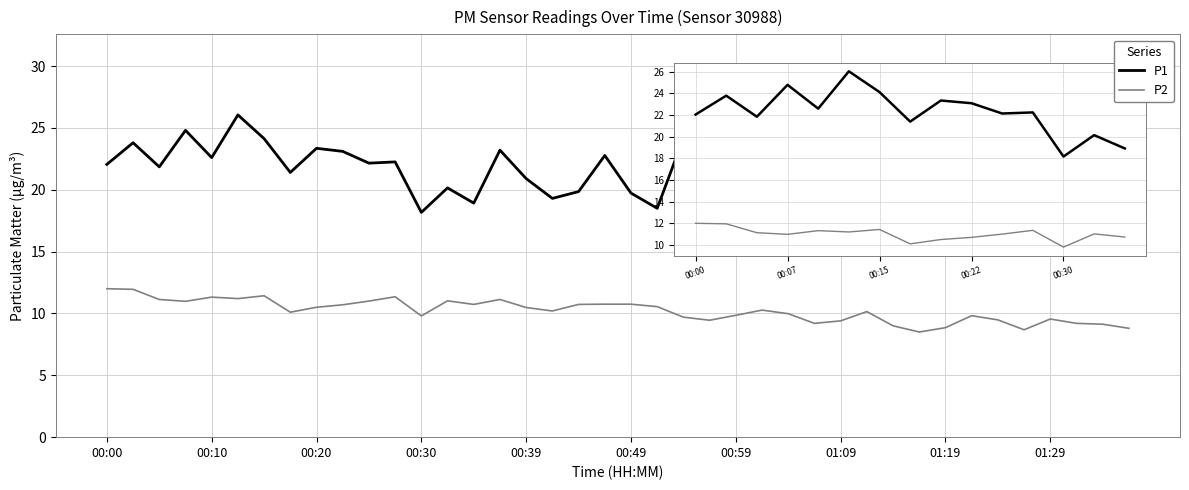

What is the difference between the maximum and minimum values in the P1 series?

11.0